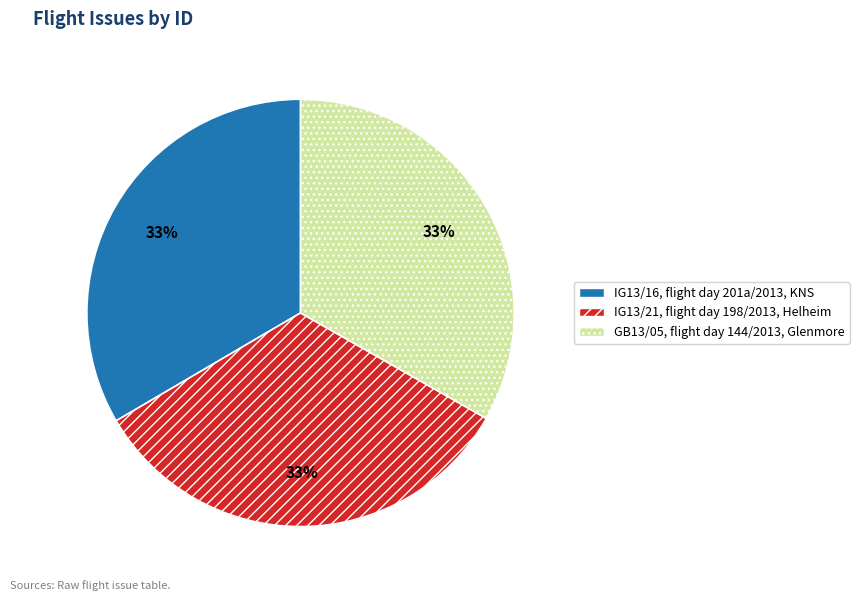

Count the number of slices in the pie.

3